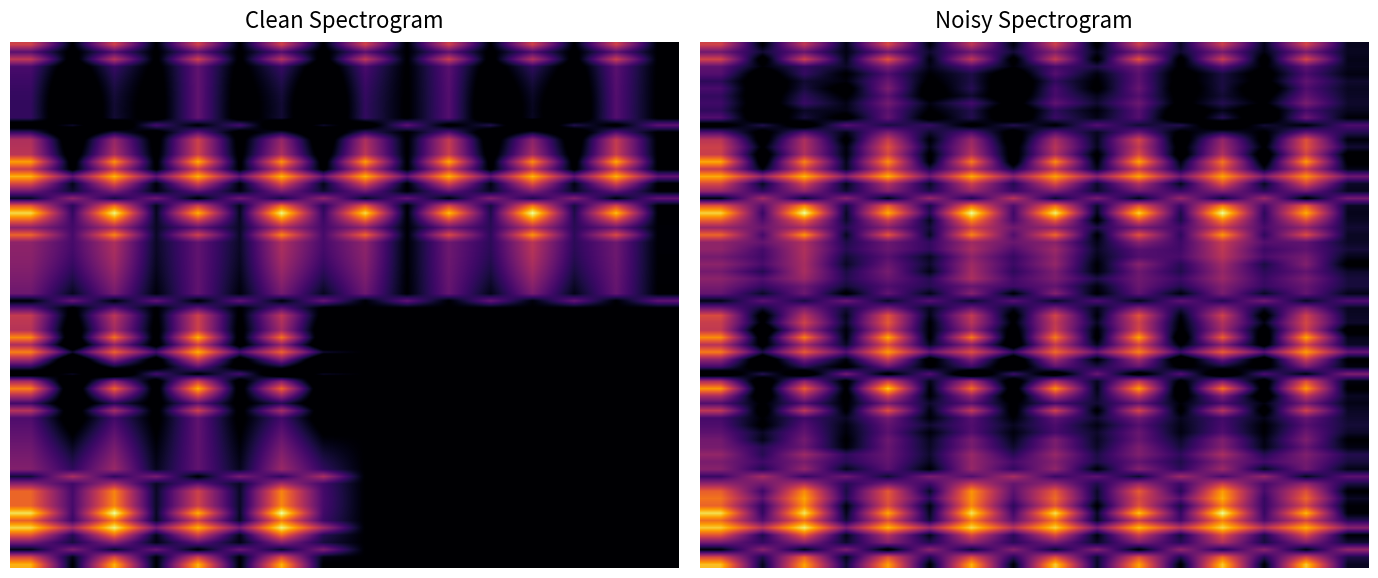

Count the number of data series in this chart.

24